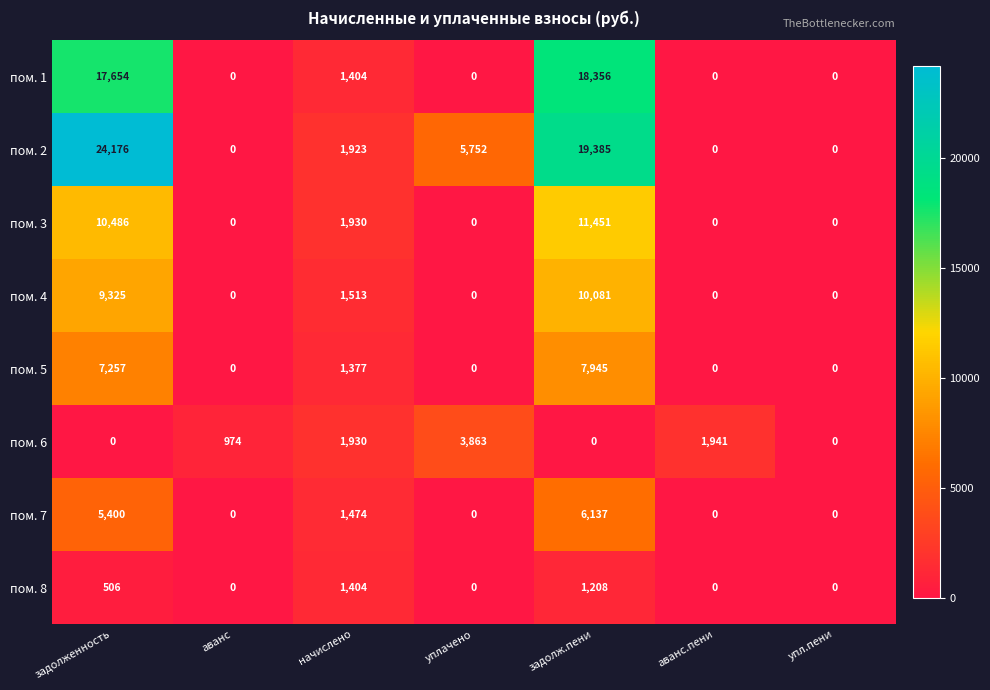

Where is пом. 4 nearest to the value 5040?

начислено